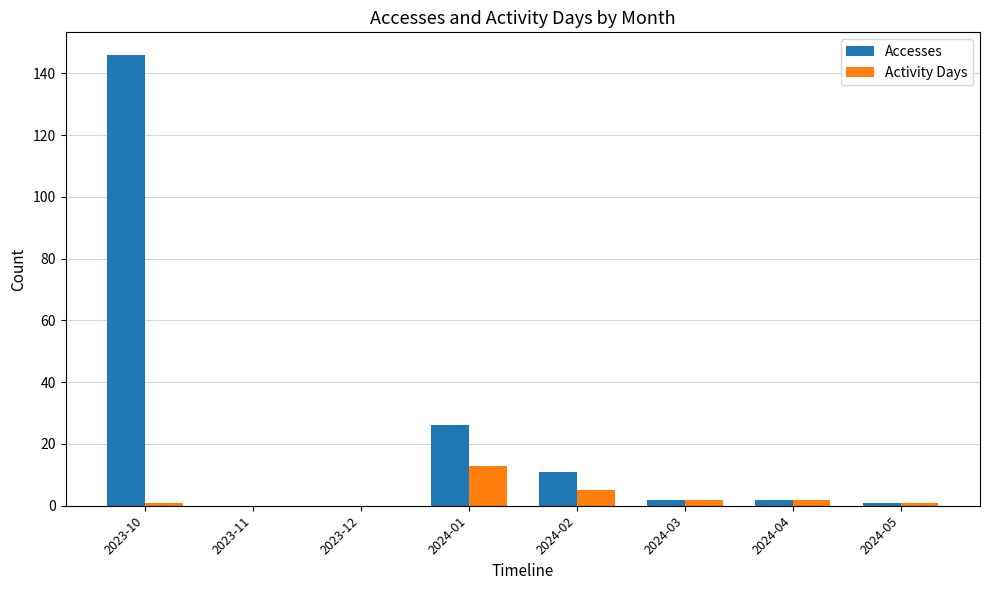

At which category is the sum across all series the highest?

2023-10